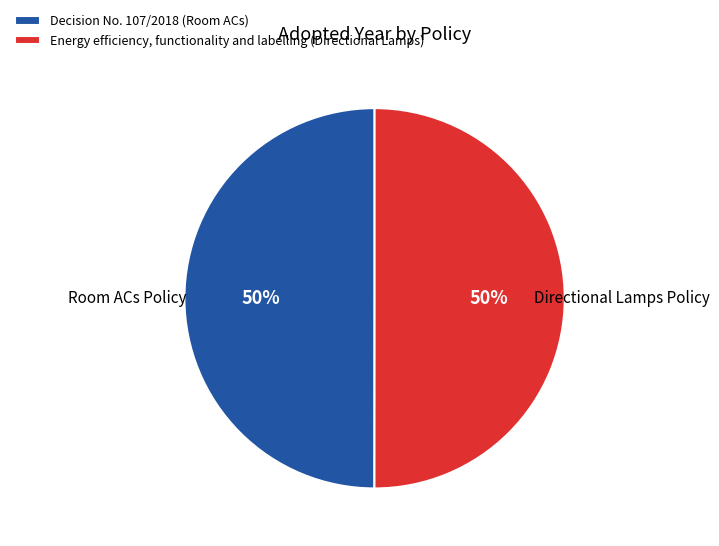

How many slices are in this pie chart?

2